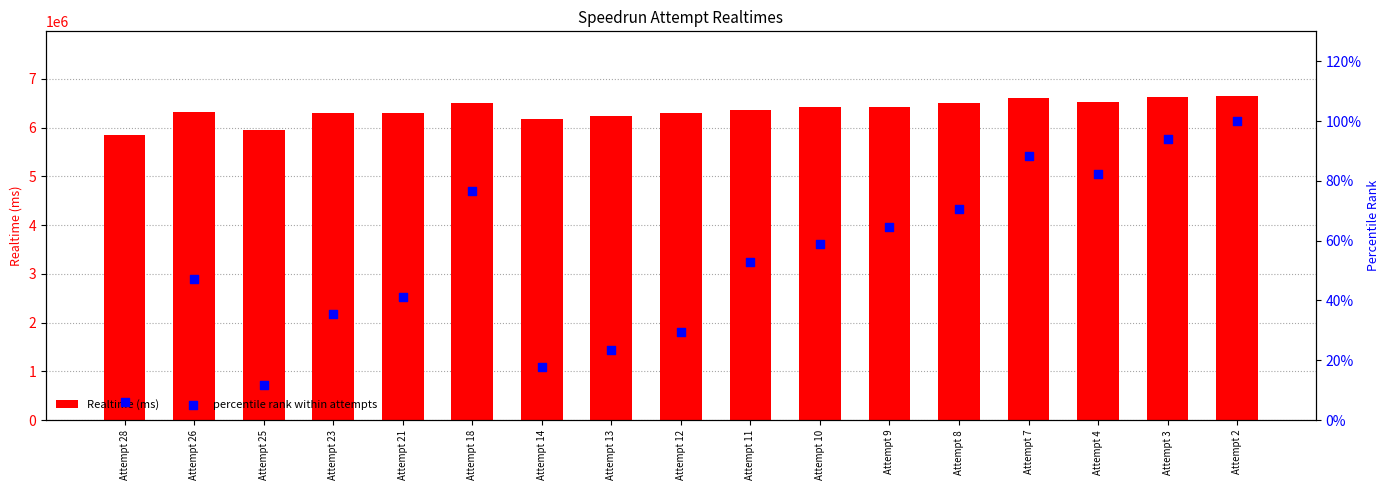

What is the total value across all series at Attempt 2?

6648169.0